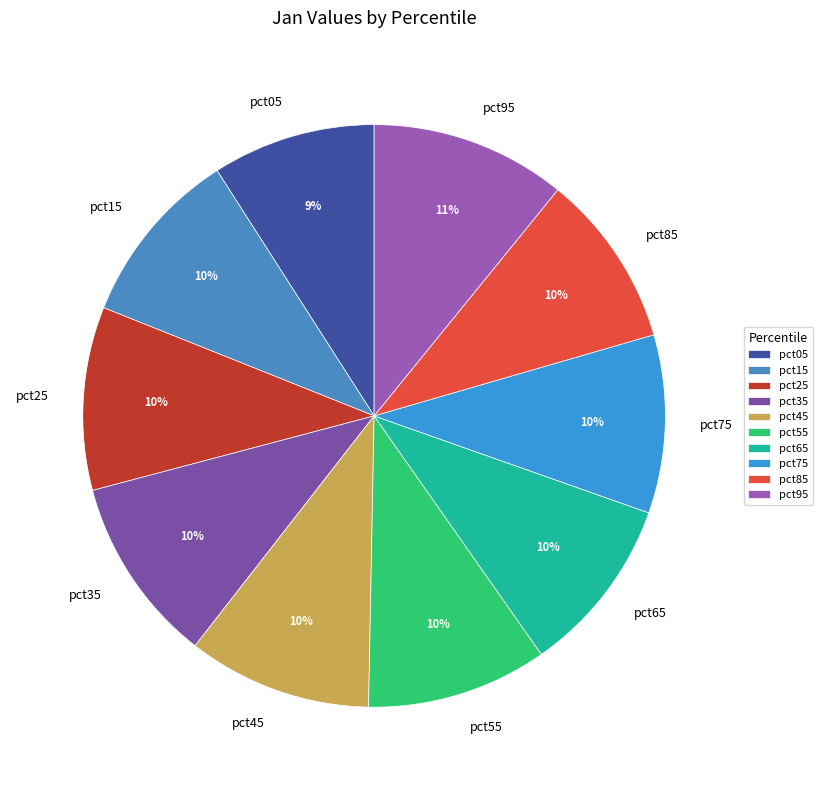

Is pct45 the majority of the pie?

No